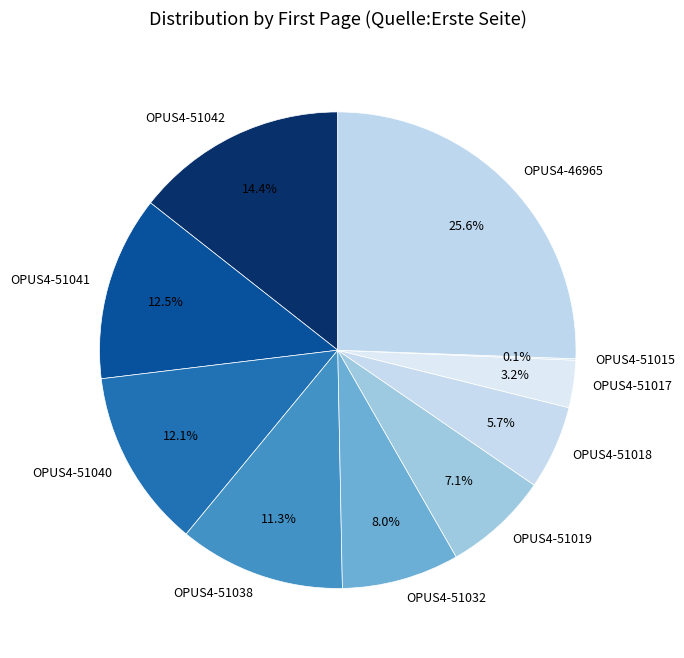

To the nearest percent, what portion does OPUS4-51032 represent?

8%